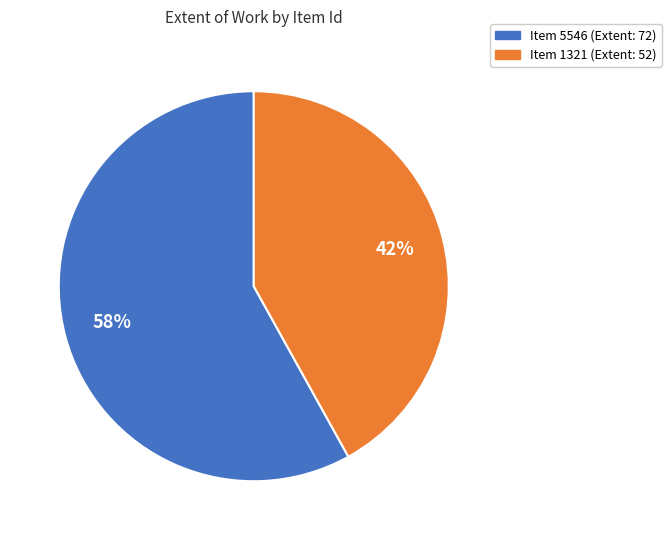

To the nearest percent, what is the average slice percentage?

50%